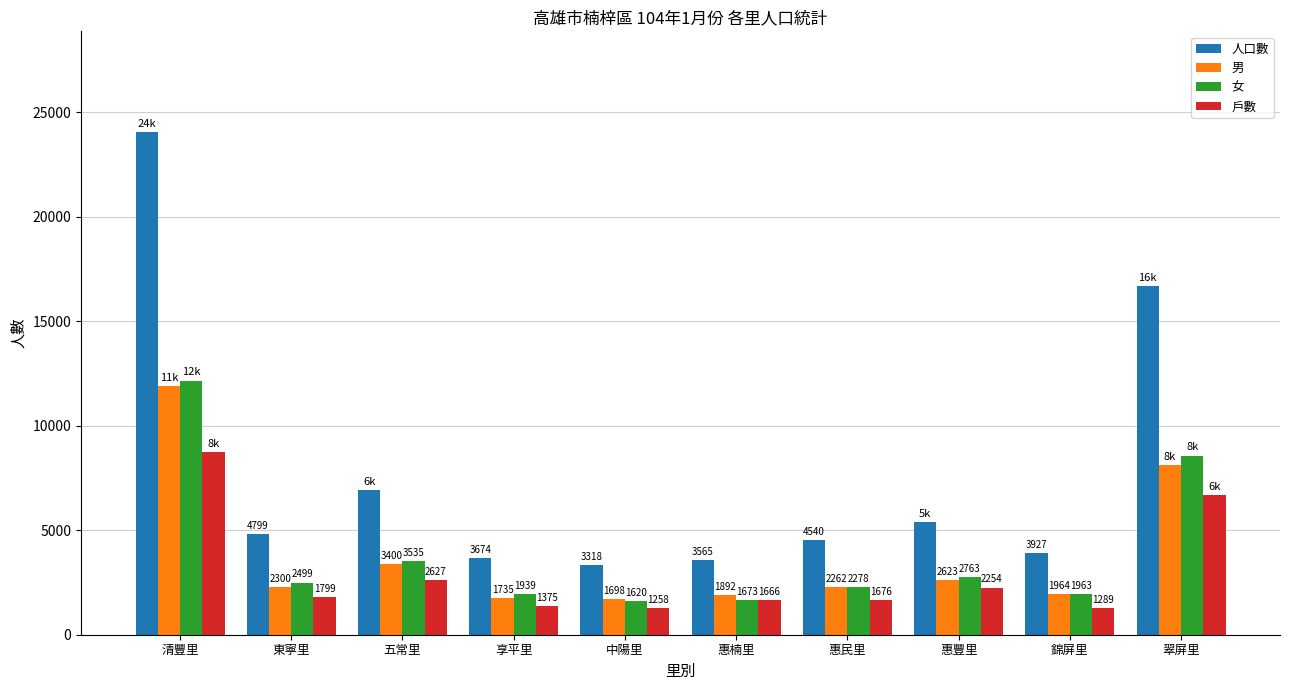

Which series changed the most between 惠楠里 and 錦屏里?

戶數